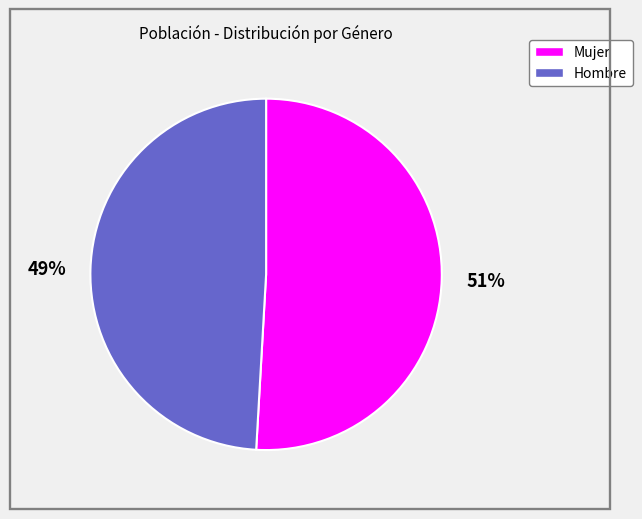

Approximately how many times larger is the value at Hombre compared to Mujer?

1.0